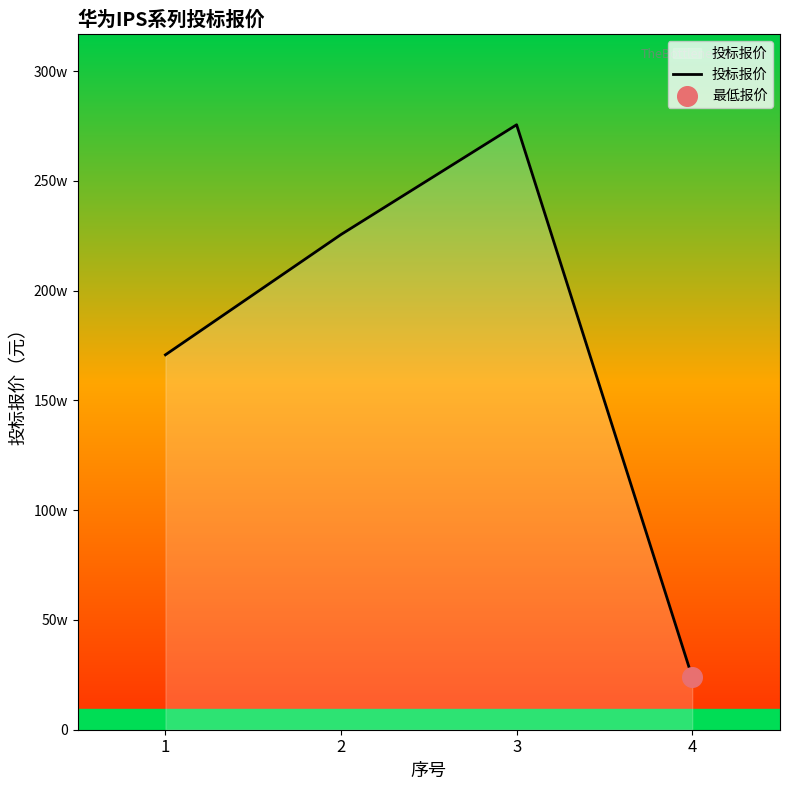

What is the change in value from 1 to 2?

+54800